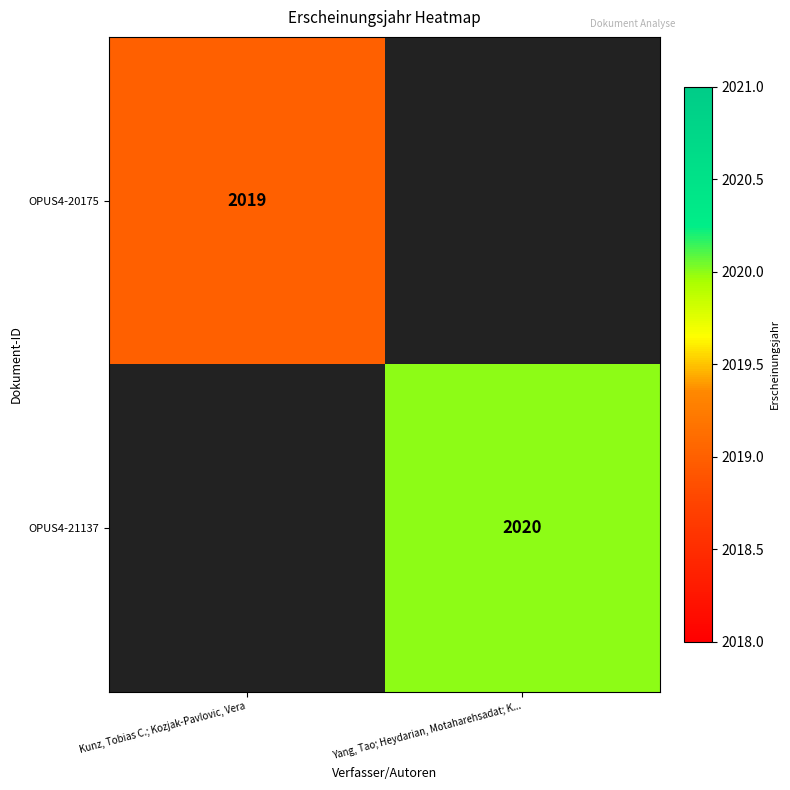

Is it true that OPUS4-20175 equals 2019 at Kunz, Tobias C.; Kozjak-Pavlovic, Vera?

True